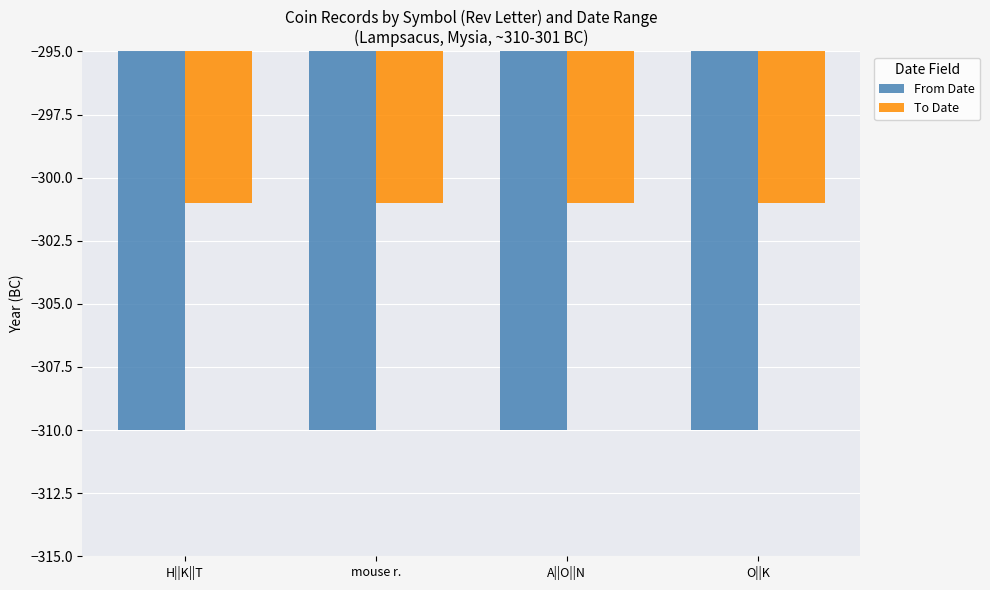

Is the value of From Date at mouse r. greater than the value of To Date at mouse r.?

No